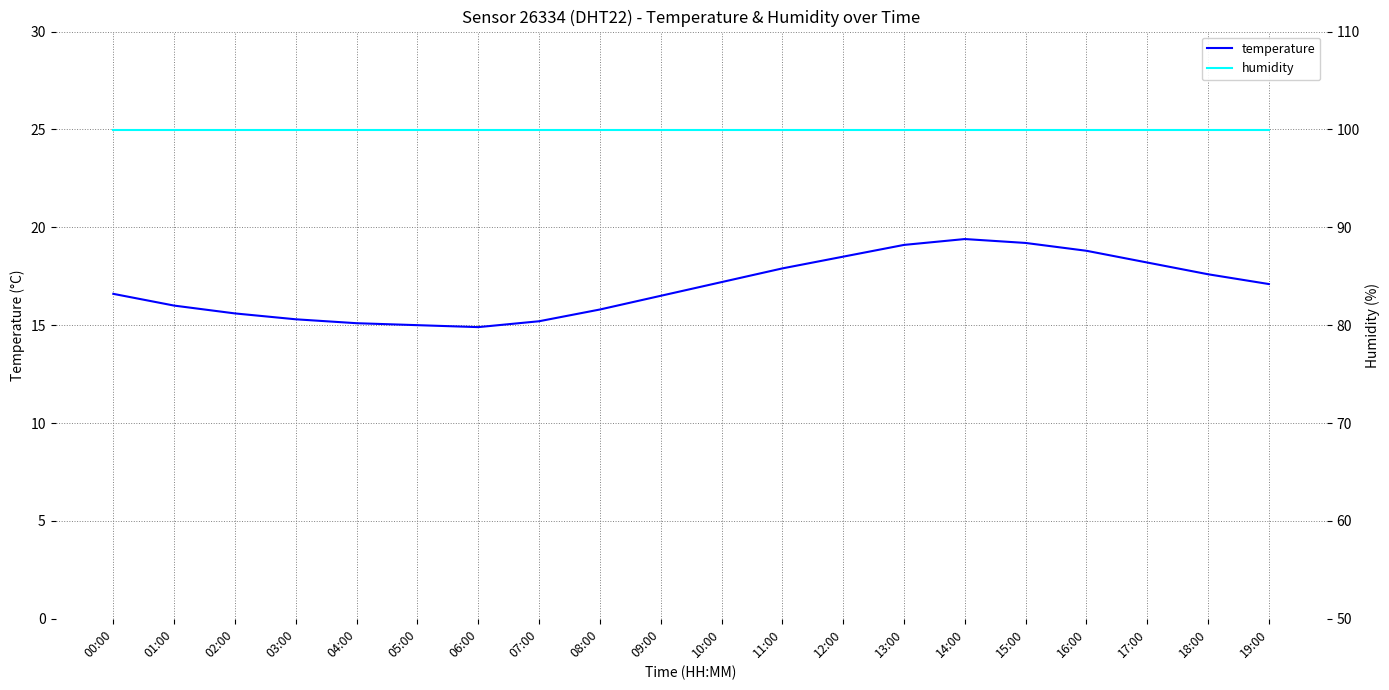

Reading left to right, list all the values displayed in this chart.

temperature: 16.6	16.0	15.6	15.3	15.1	15.0	14.9	15.2	15.8	16.5	17.2	17.9	18.5	19.1	19.4	19.2	18.8	18.2	17.6	17.1
humidity: 99.9	99.9	99.9	99.9	99.9	99.9	99.9	99.9	99.9	99.9	99.9	99.9	99.9	99.9	99.9	99.9	99.9	99.9	99.9	99.9